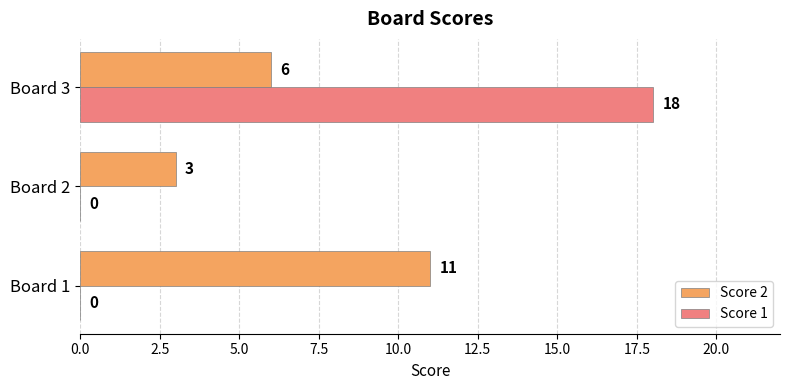

At which category is the sum across all series the highest?

Board 3